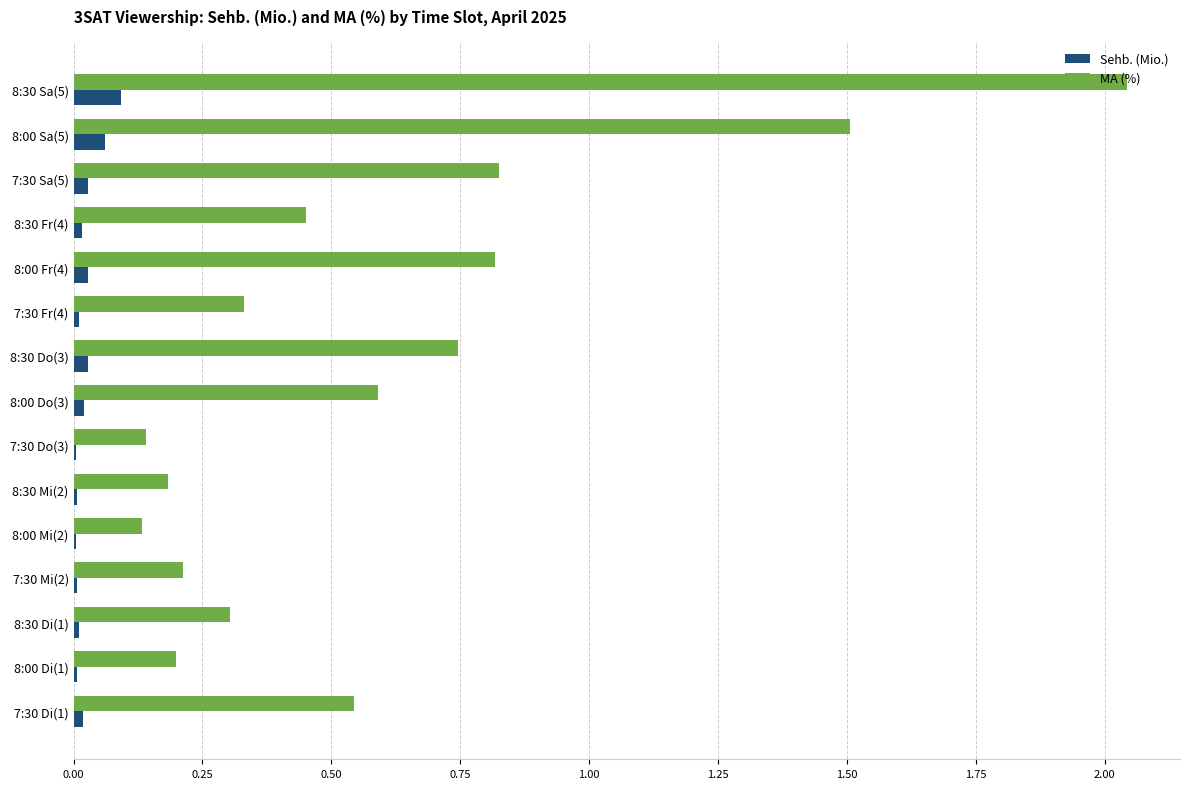

True or false: MA (%) has a value of 0.3 at 8:30 Mi(2).

False